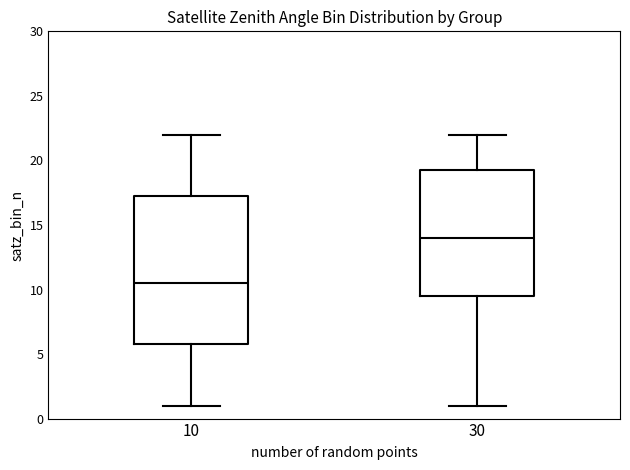

Which box is the tallest, from its lower edge to its upper edge?

10